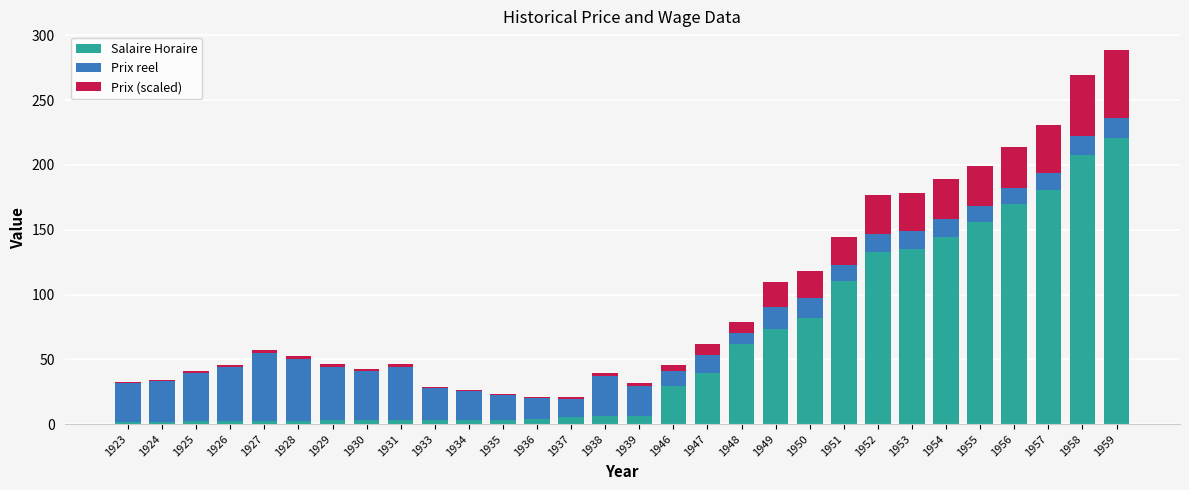

At which label does Salaire Horaire reach its peak?

1959